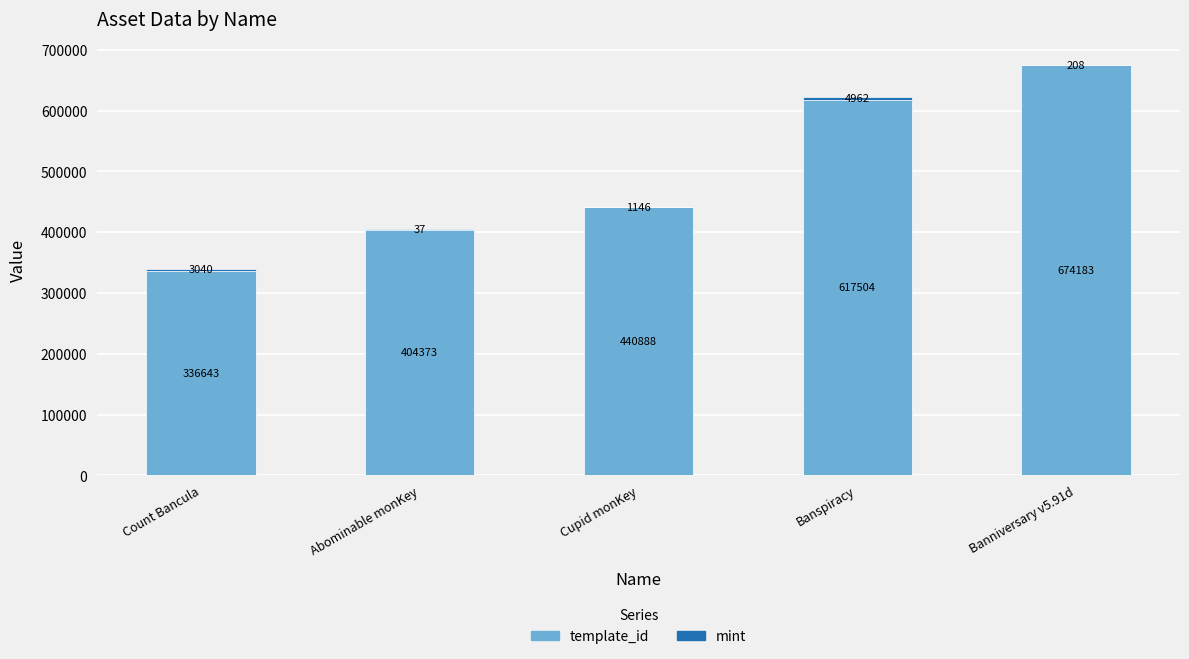

What is the maximum value for template_id?

674183